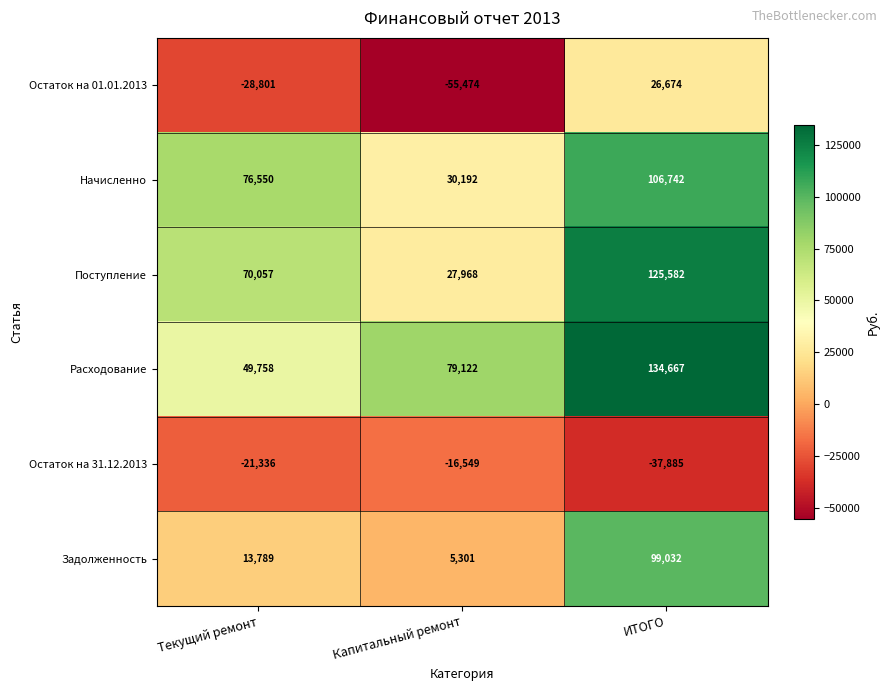

What is the total value across all series at ИТОГО?

454812